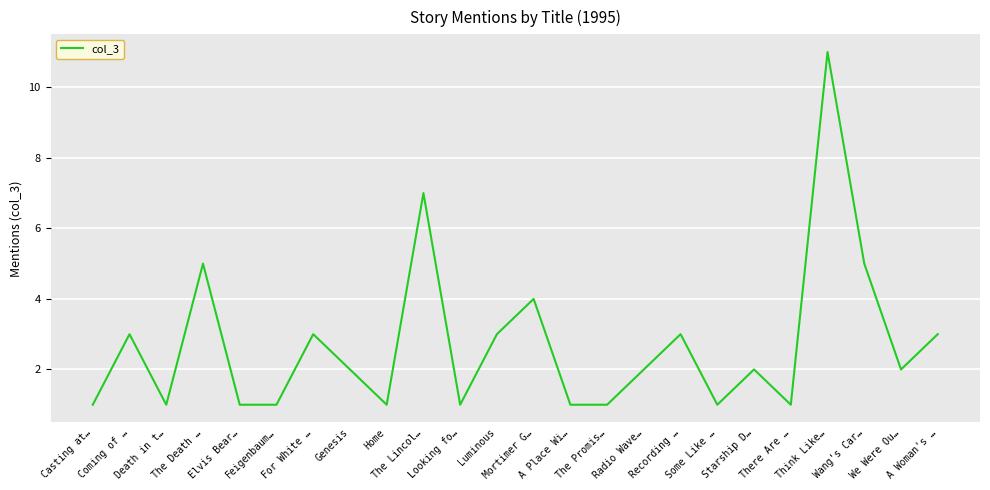

What is the ratio of the value at Some Like … to the value at Starship D…?

0.5